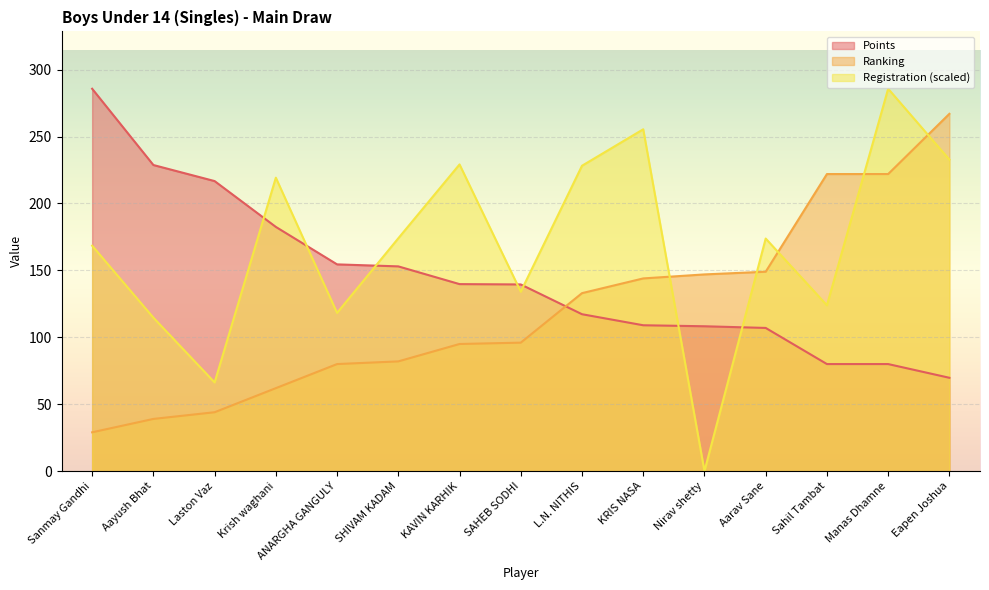

Is the value of Registration at ANARGHA GANGULY greater than the value of Points at Aayush Bhat?

No